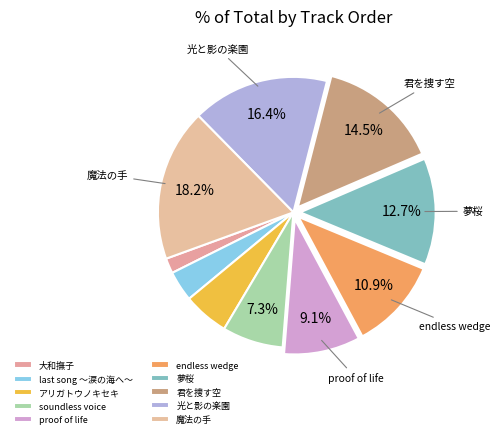

Count the number of slices in the pie.

10